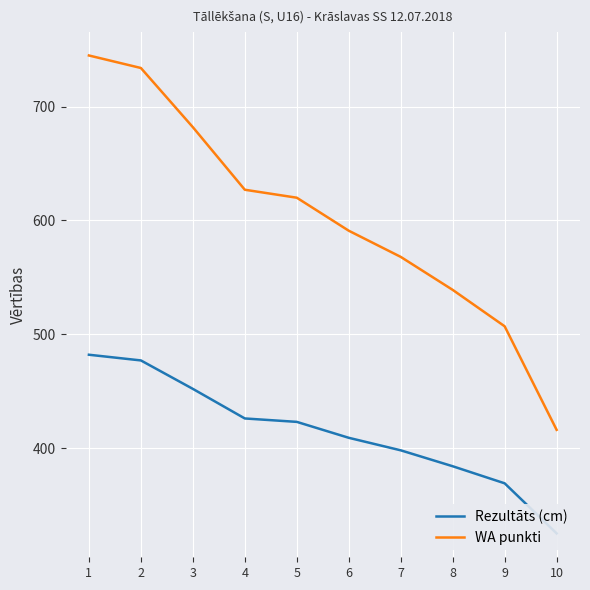

Where does the WA punkti series first go above 620?

1